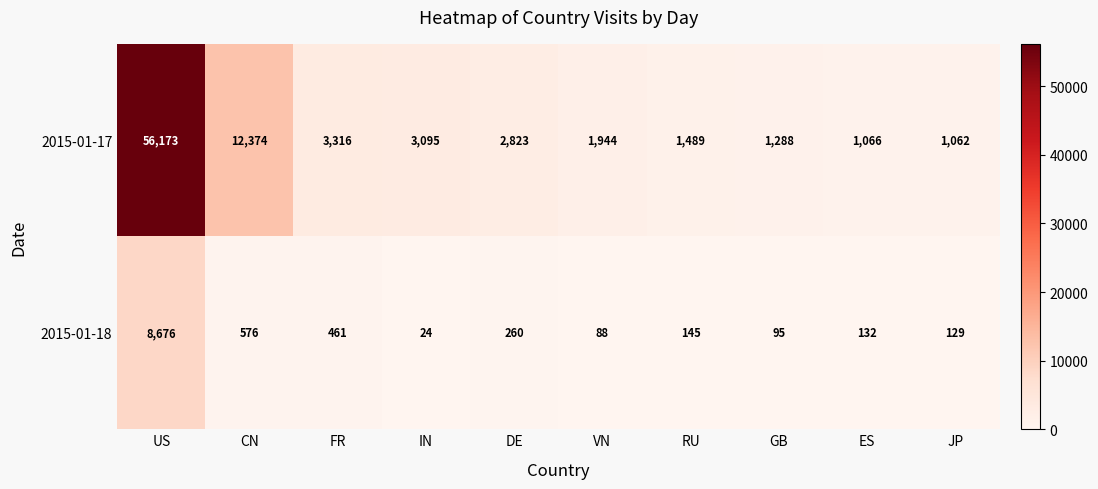

How many series are shown in this chart?

2